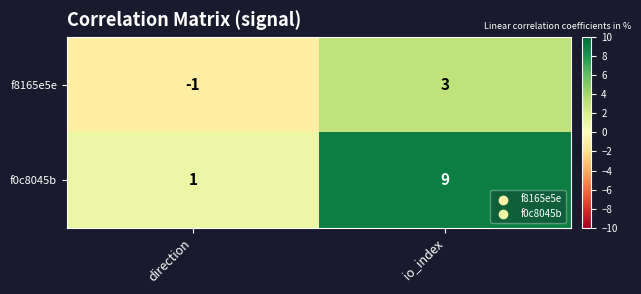

Which category has the lowest value in the f0c8045b series?

direction